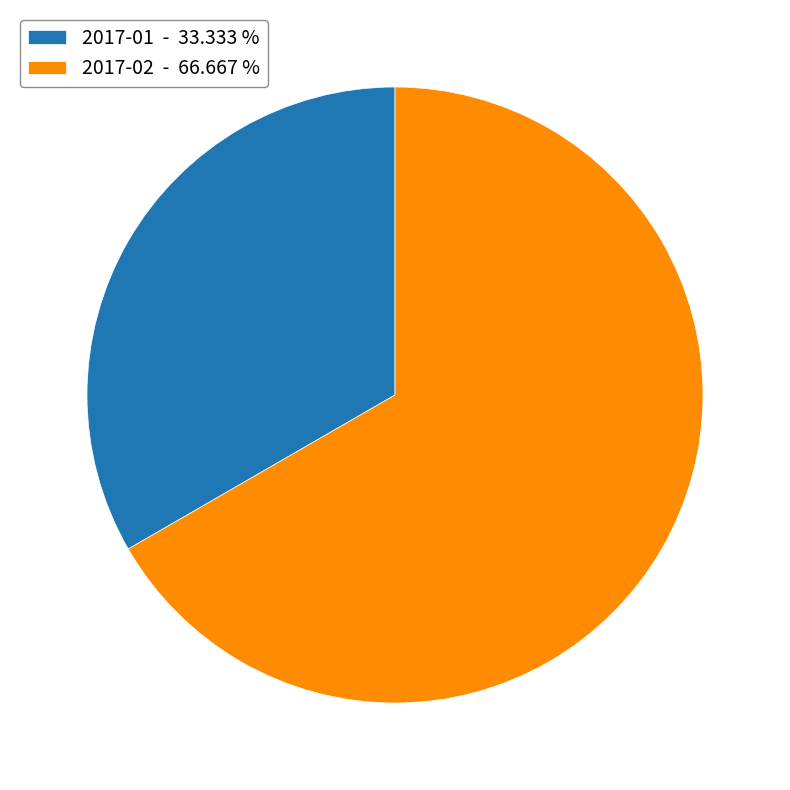

Count the number of slices in the pie.

2